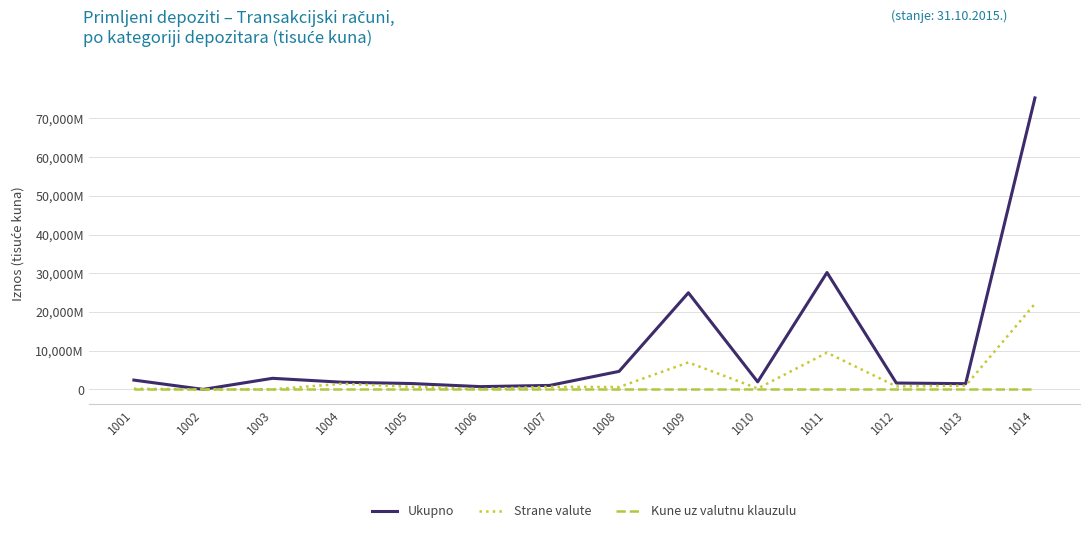

What are all the series names shown in the legend?

Ukupno, Strane valute, Kune uz valutnu klauzulu